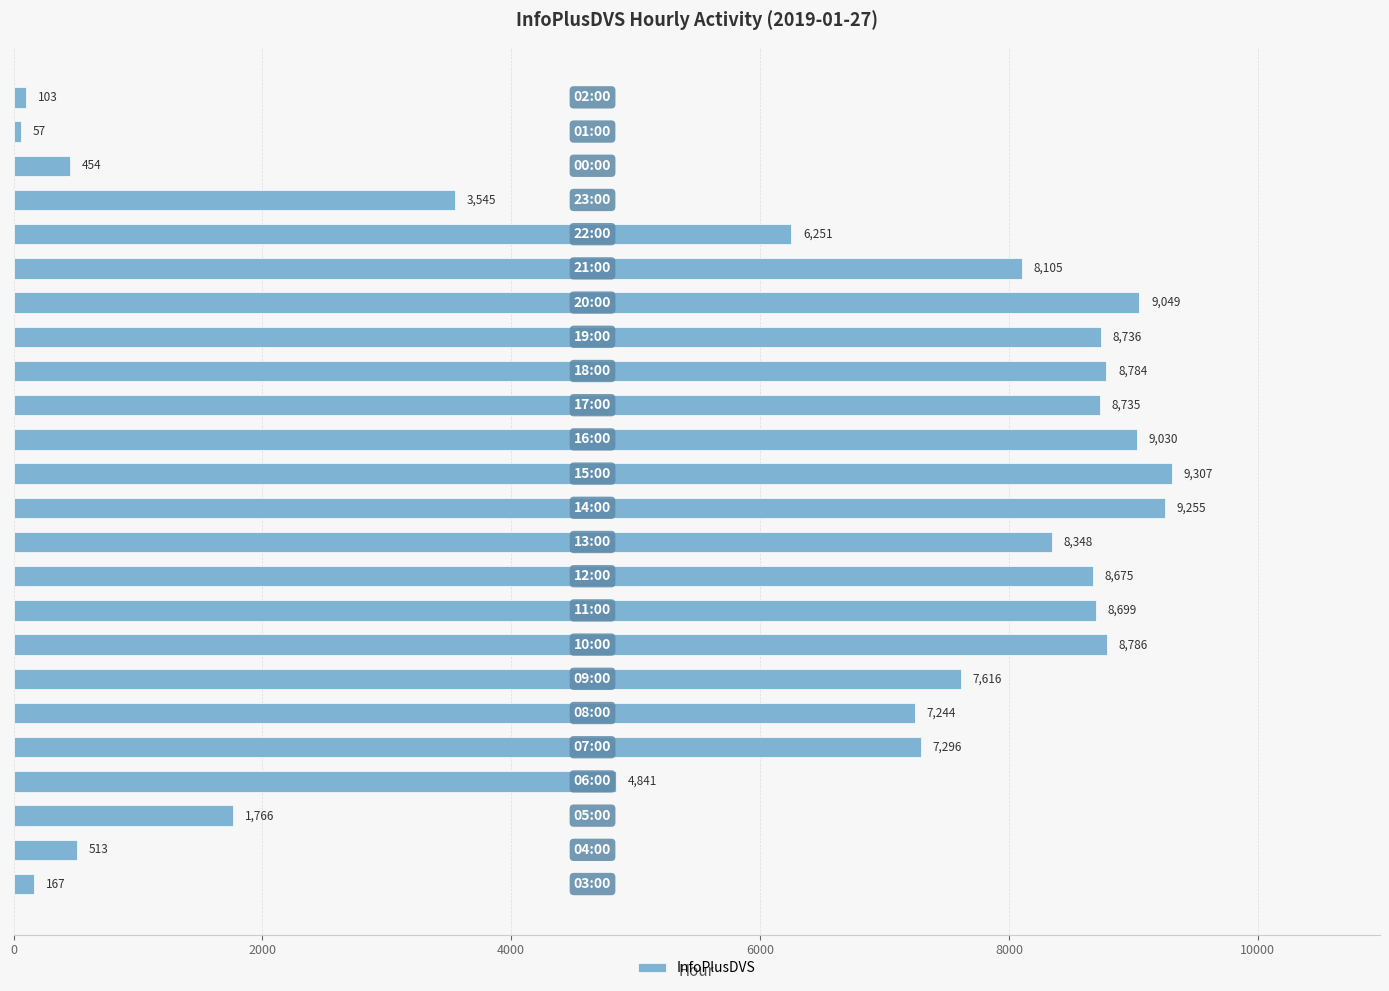

How many data points does each series have?

24